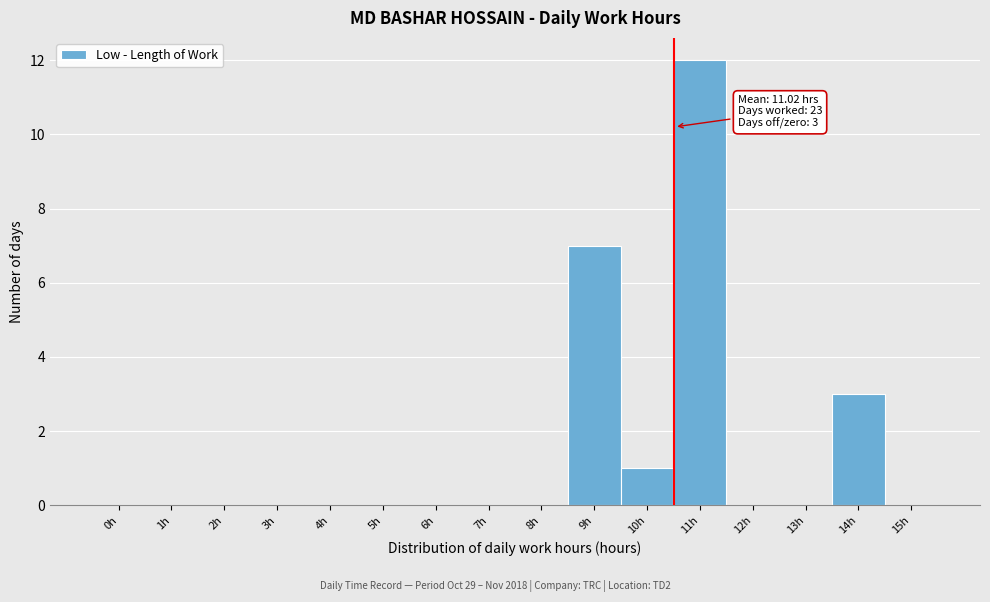

Reading left to right, extract all data points from this chart.

0h=0	1h=0	2h=0	3h=0	4h=0	5h=0	6h=0	7h=0	8h=0	9h=7	10h=1	11h=12	12h=0	13h=0	14h=3	15h=0